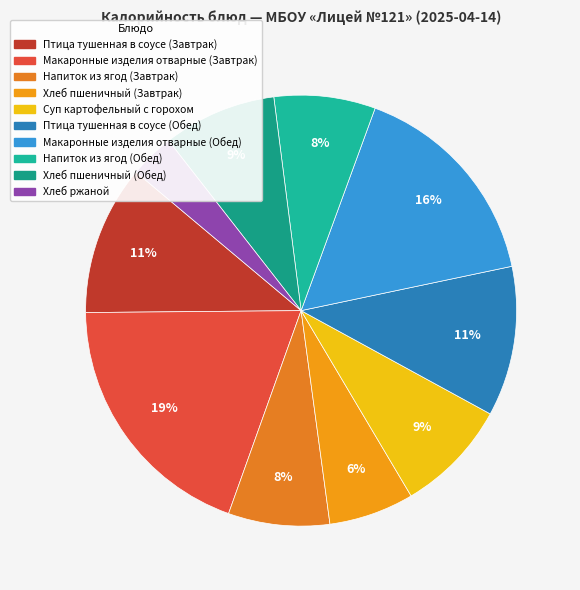

To the nearest percent, what percentage of the pie is Макаронные изделия отварные (Обед)?

16%